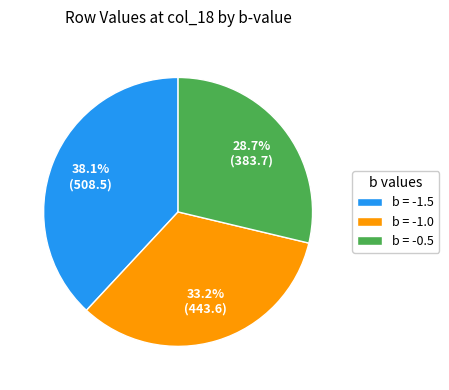

How many segments does this pie chart have?

3